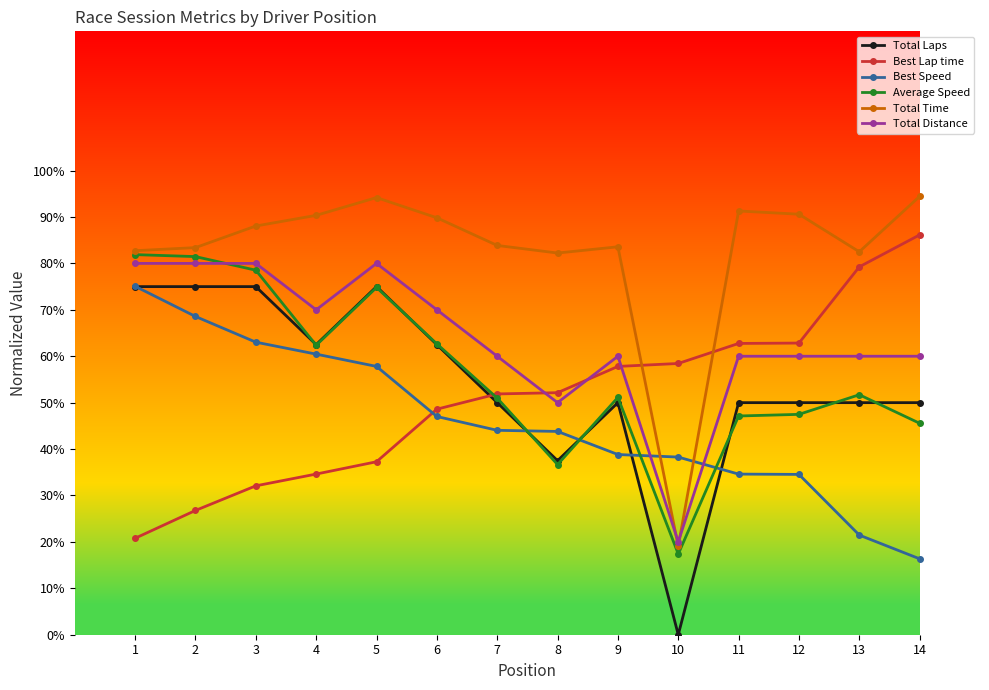

The value of Total Distance at 7 is 23.5. True or false?

False